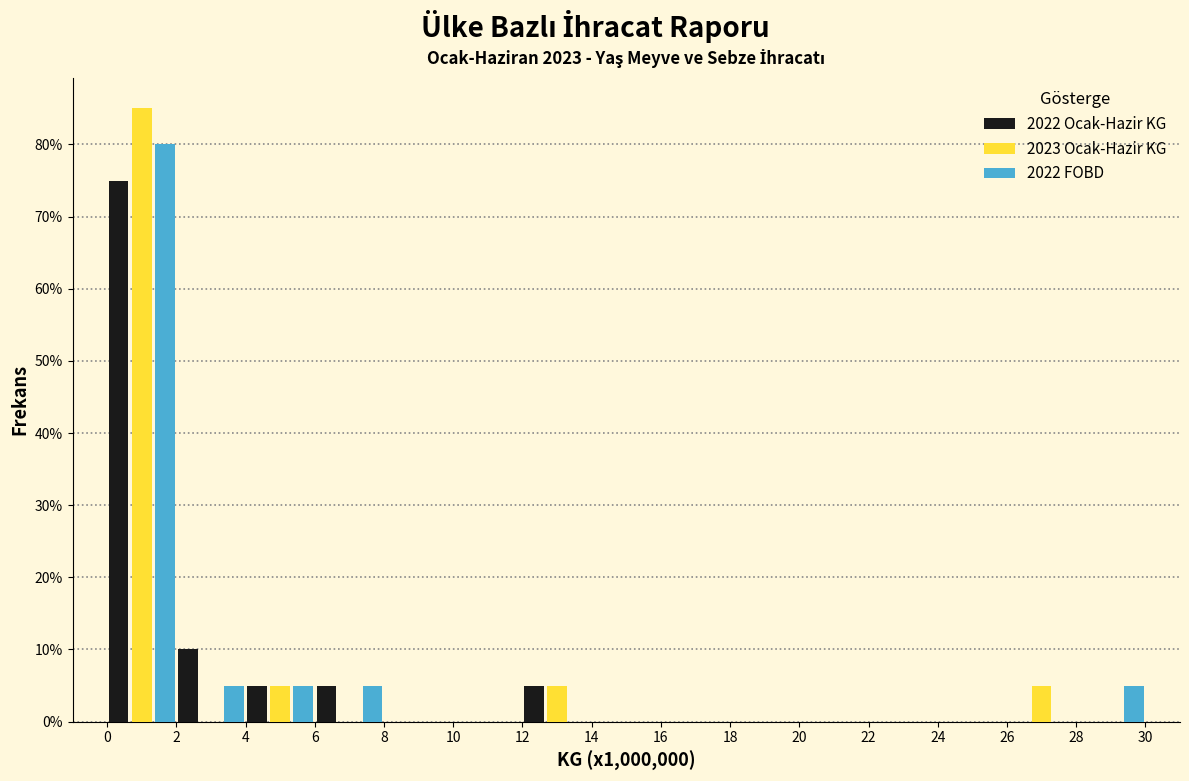

What is the height of the 2022 FOBD bar covering 4 to 6 on the x-axis? The values are not printed on the chart, so give them approximately, as read against the axis.

5